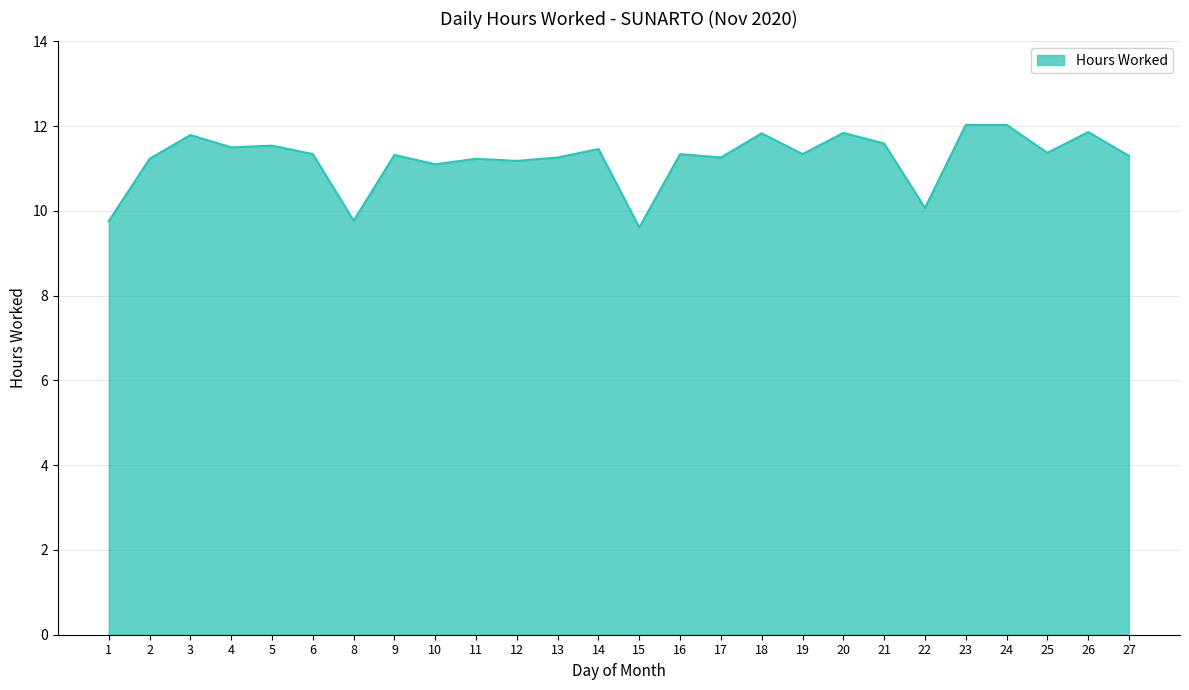

Does the chart display data point markers on the line(s)?

No